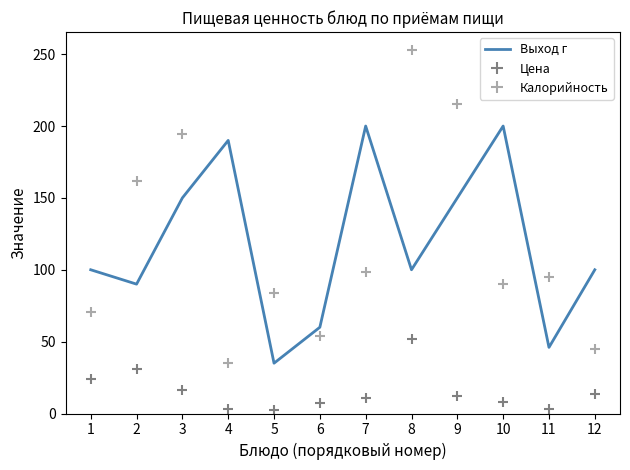

At how many categories does at least one series exceed 158?

7